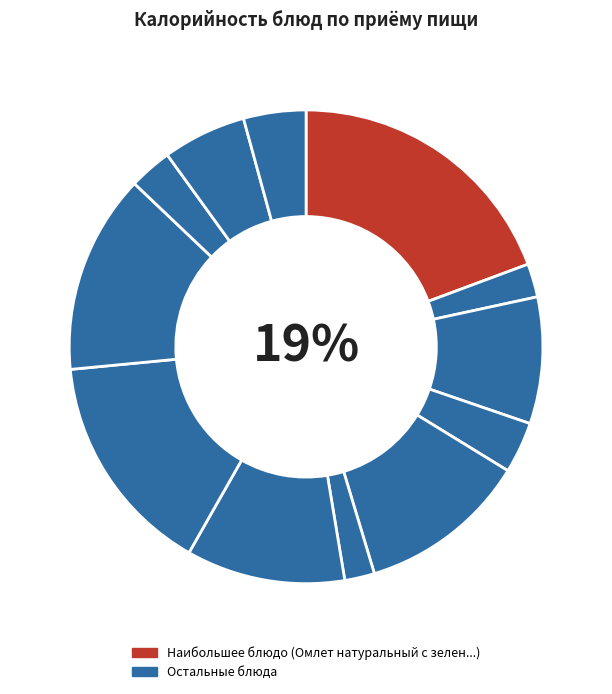

Is Чай с лимоном с сахаром the majority of the pie?

No